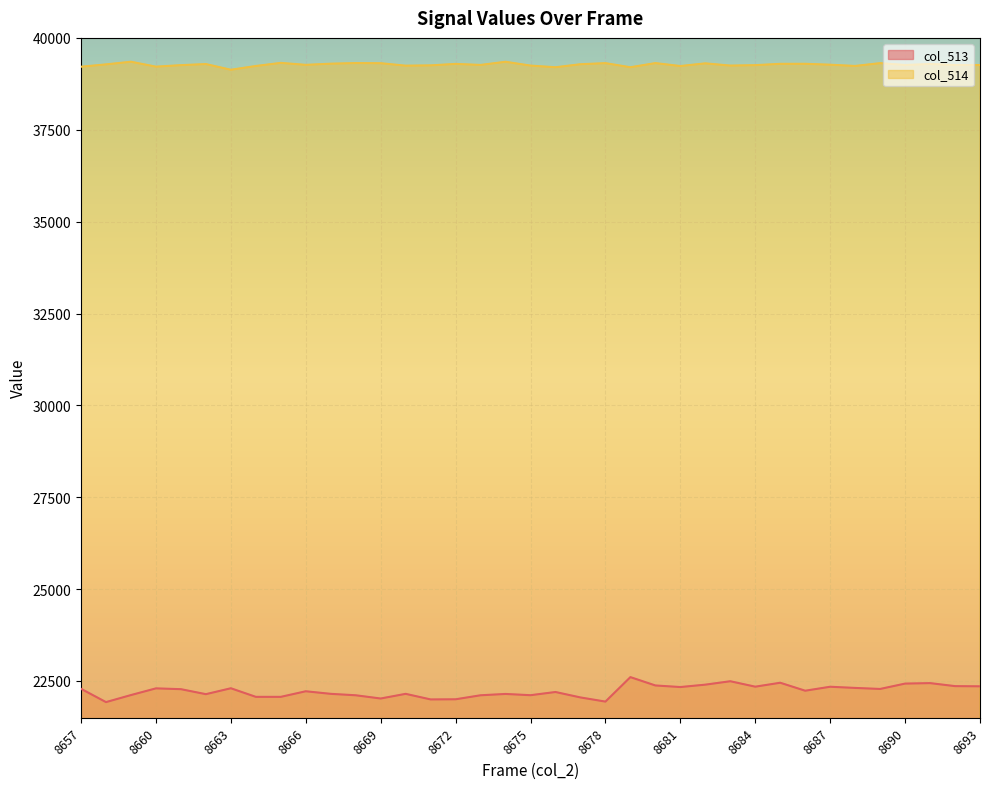

What are all the series names shown in the legend?

col_513, col_514